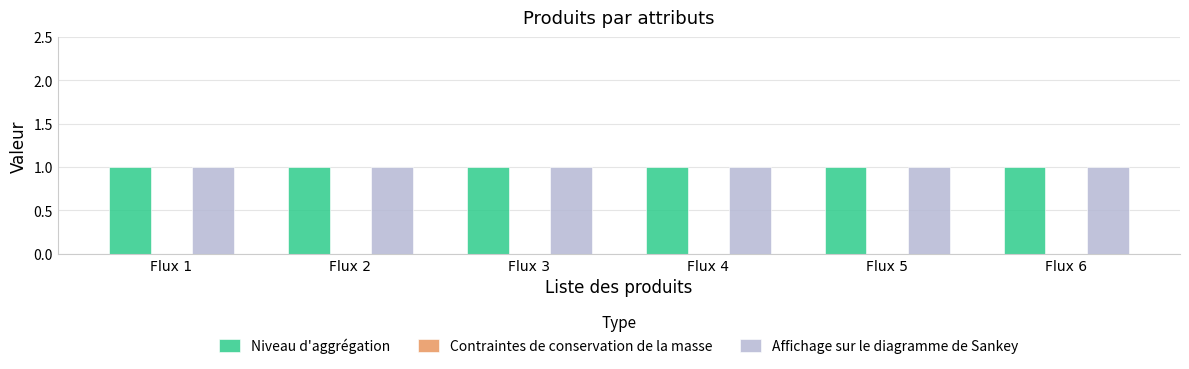

Reading right to left, list all the values displayed in this chart.

Niveau d'aggrégation: Flux 6=1	Flux 5=1	Flux 4=1	Flux 3=1	Flux 2=1	Flux 1=1
Contraintes de conservation de la masse: Flux 6=0	Flux 5=0	Flux 4=0	Flux 3=0	Flux 2=0	Flux 1=0
Affichage sur le diagramme de Sankey: Flux 6=1	Flux 5=1	Flux 4=1	Flux 3=1	Flux 2=1	Flux 1=1